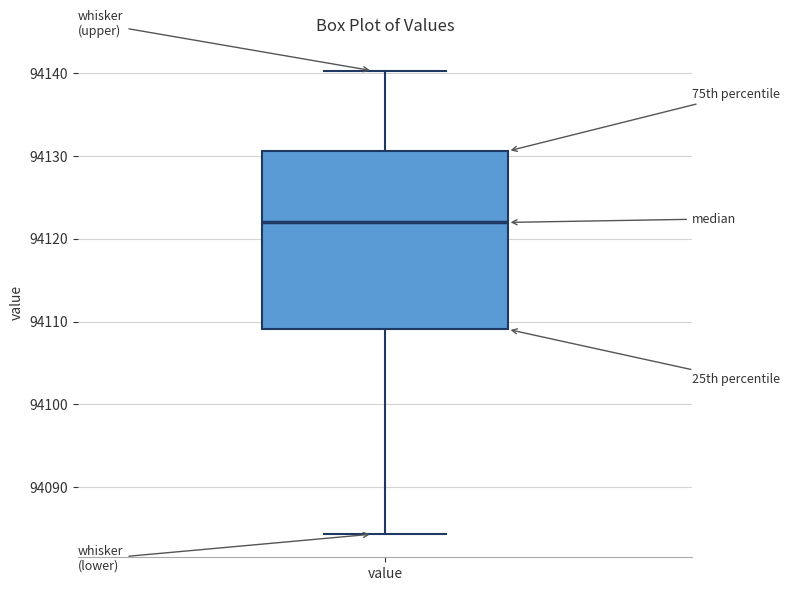

Where does the upper whisker of the box for value end on the y-axis? The values are not printed on the chart, so give them approximately, as read against the axis.

94140